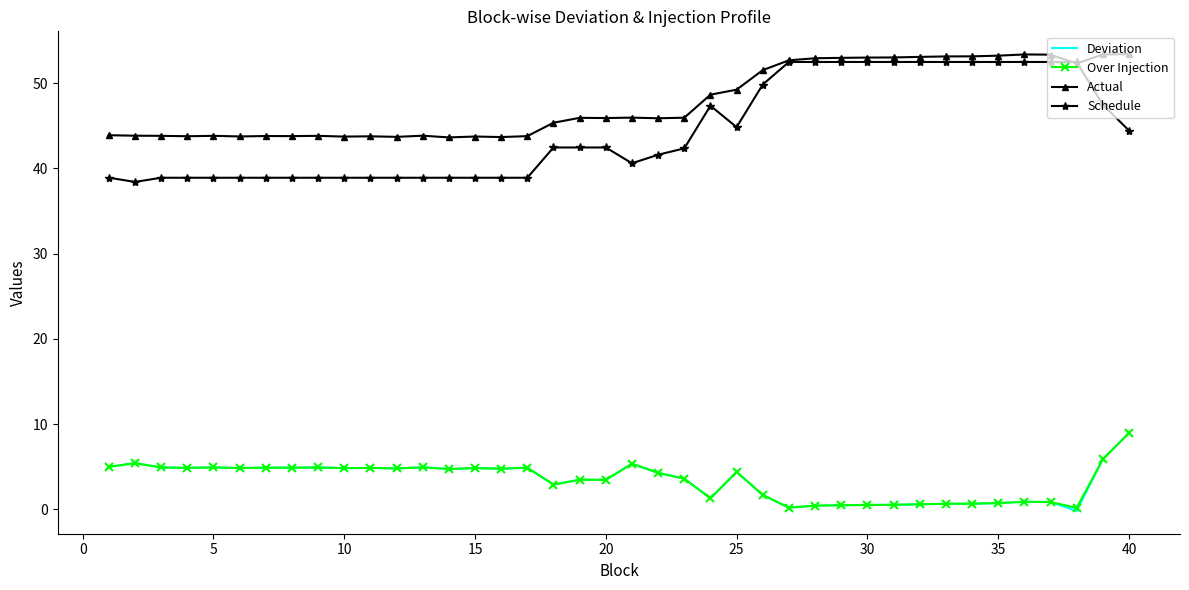

Which series has the largest total across all categories?

Actual